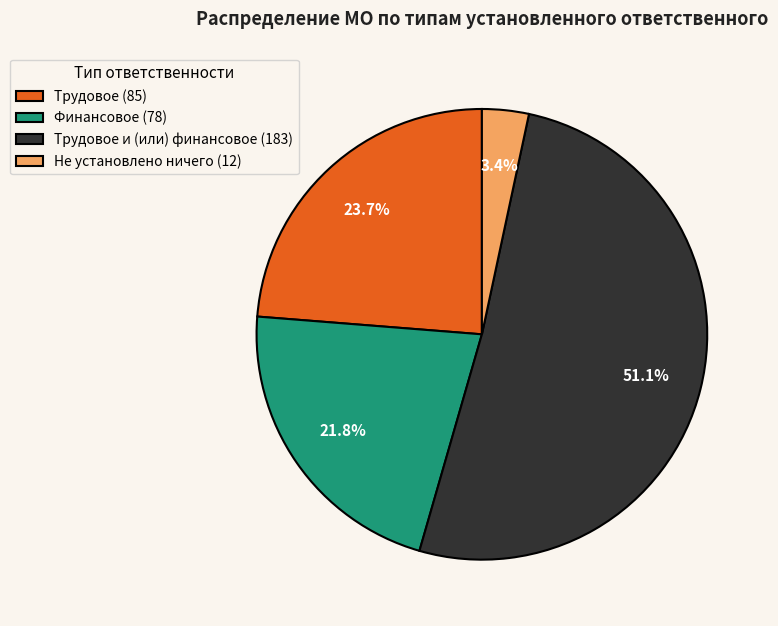

Does any single category account for the majority?

Yes